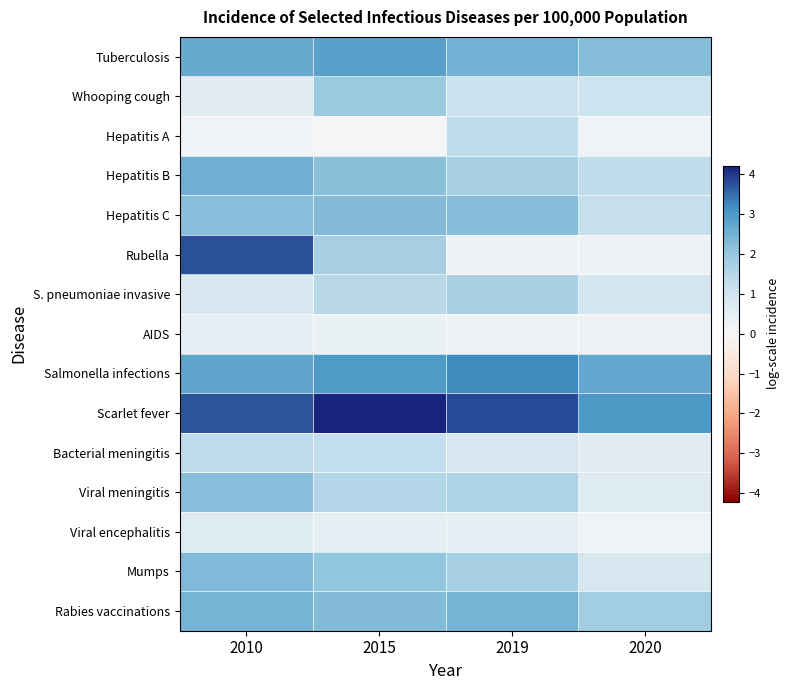

Which has a higher value, 2015 or 2010?

2015